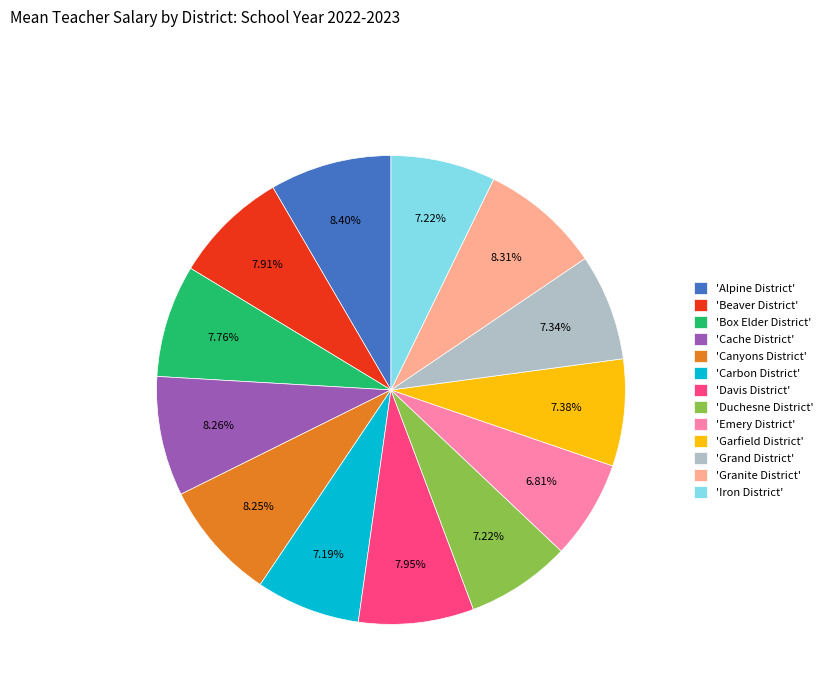

Combined, do 'Garfield District' and 'Granite District' account for over 50%?

No